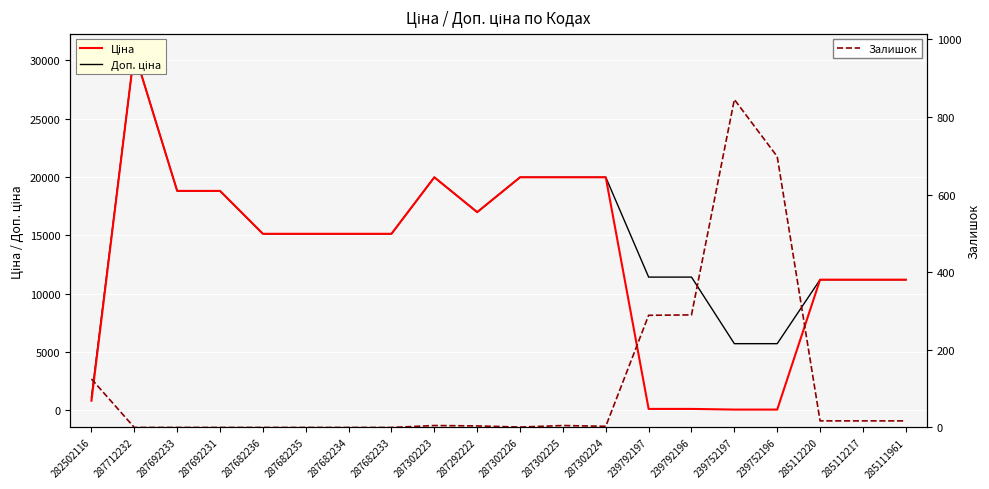

Which series has the largest total across all categories?

Доп. ціна